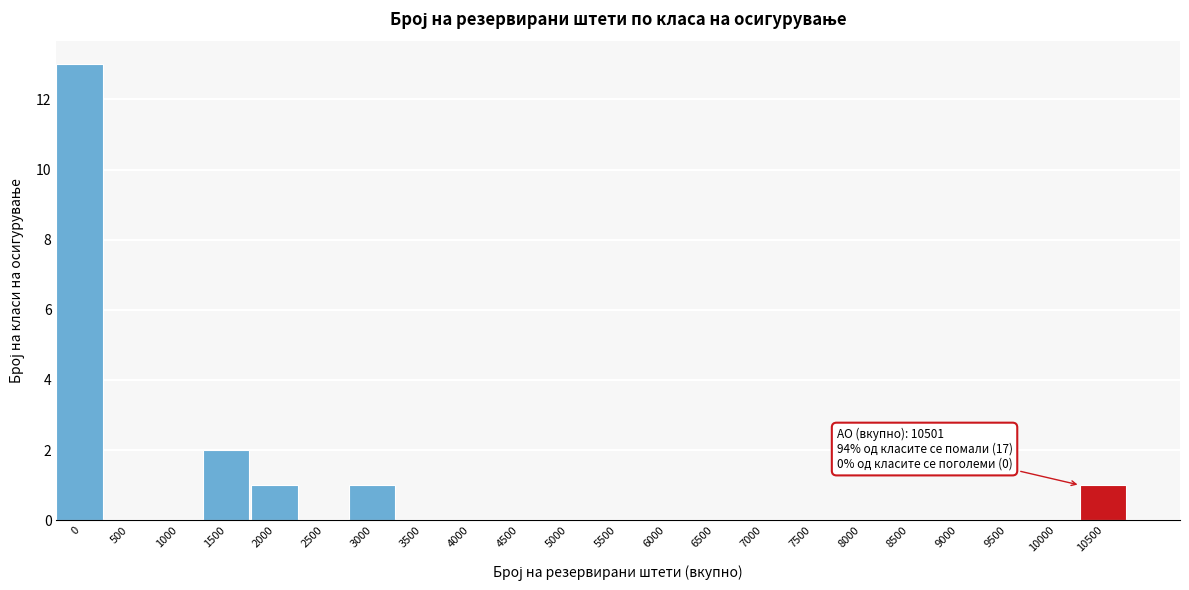

Reading left to right, transcribe all the data shown in this chart.

0=13	500=0	1000=0	1500=2	2000=1	2500=0	3000=1	3500=0	4000=0	4500=0	5000=0	5500=0	6000=0	6500=0	7000=0	7500=0	8000=0	8500=0	9000=0	9500=0	10000=0	10500=1